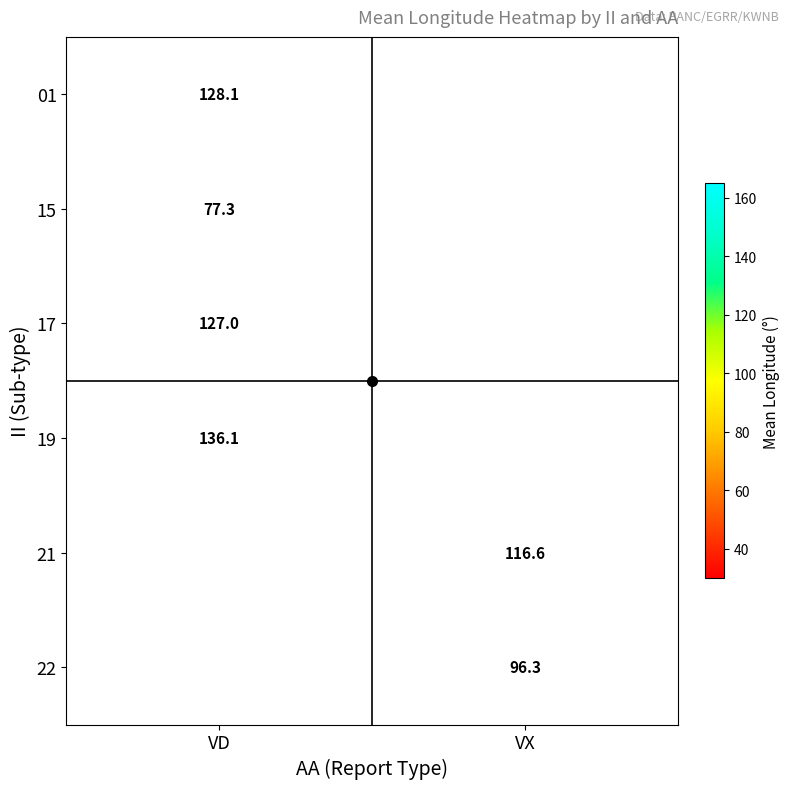

The 01 series shows 54.0 at VD. True or false?

False